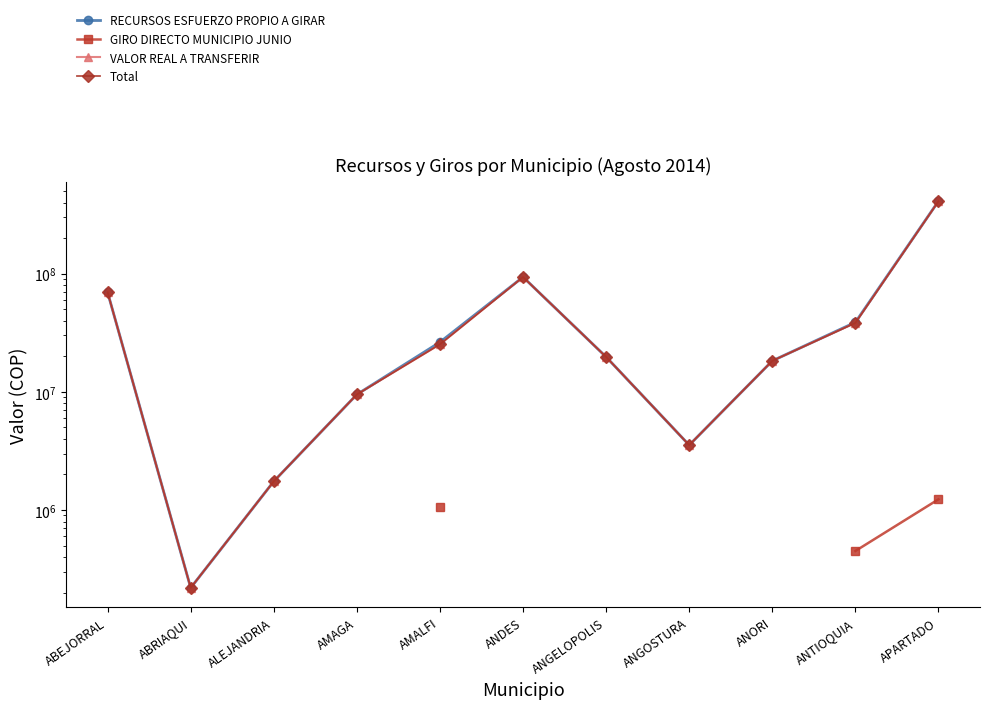

At how many categories does at least one series exceed 384075994?

1